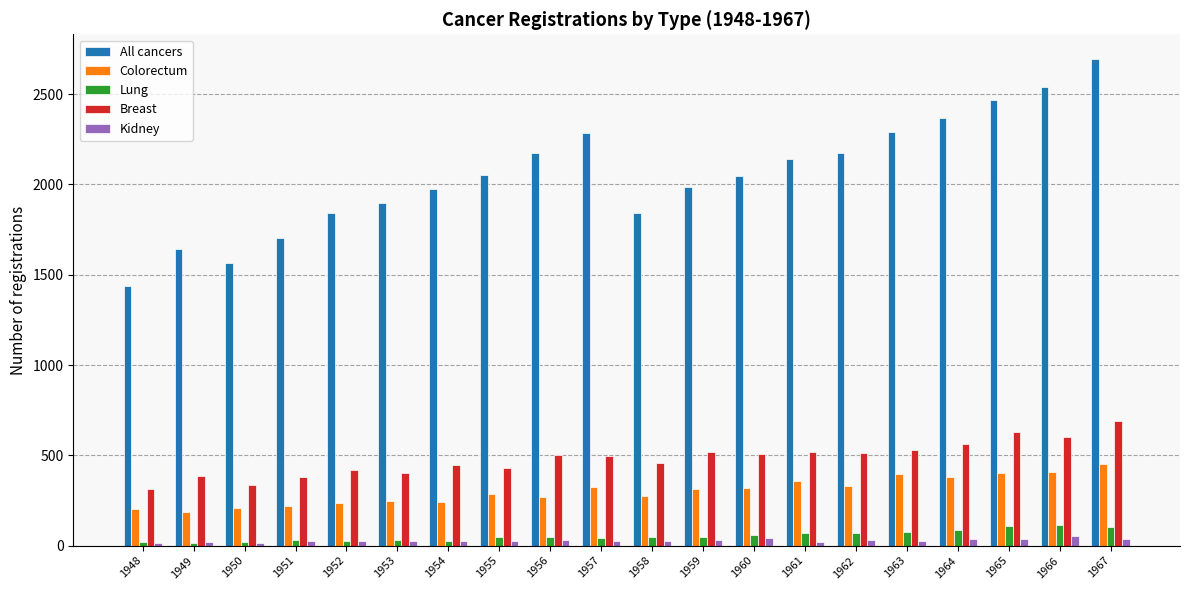

Are the bars horizontal?

No